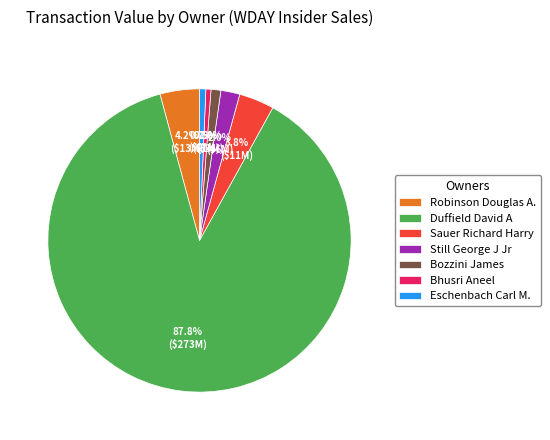

What is the ratio of the value at Bozzini James to the value at Still George J Jr?

0.5